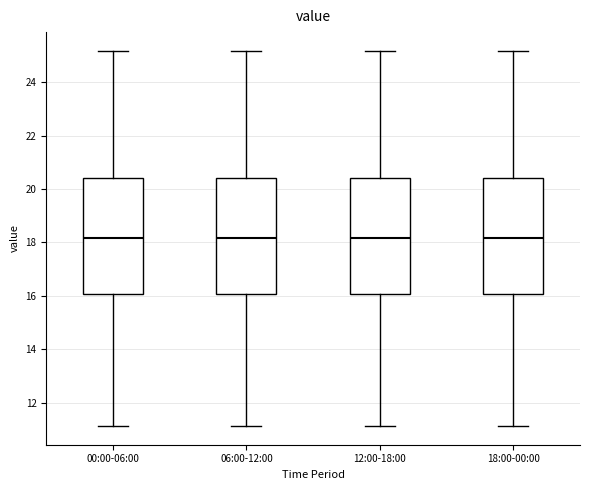

Reading left to right, read every box against the y-axis: the position of its median line, the range the box covers, and the ends of its whiskers. The values are not printed on the chart, so give them approximately, as read against the axis.

00:00-06:00: median 18.2, box 16.0 to 20.4, whiskers 11.2 to 25.2
06:00-12:00: median 18.2, box 16.0 to 20.4, whiskers 11.2 to 25.2
12:00-18:00: median 18.2, box 16.0 to 20.4, whiskers 11.2 to 25.2
18:00-00:00: median 18.2, box 16.0 to 20.4, whiskers 11.2 to 25.2